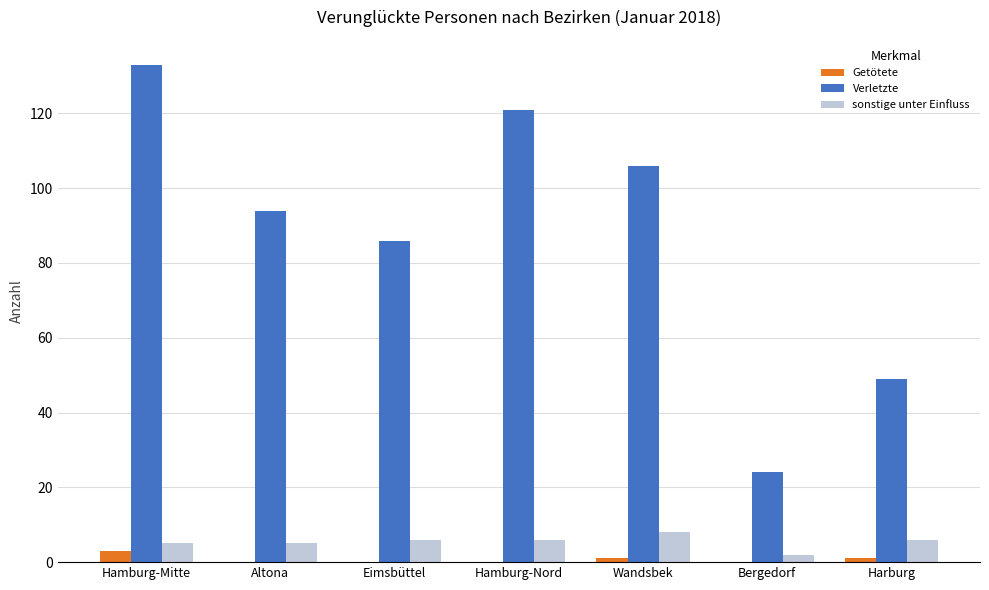

The Getötete series shows 3 at Hamburg-Mitte. True or false?

True